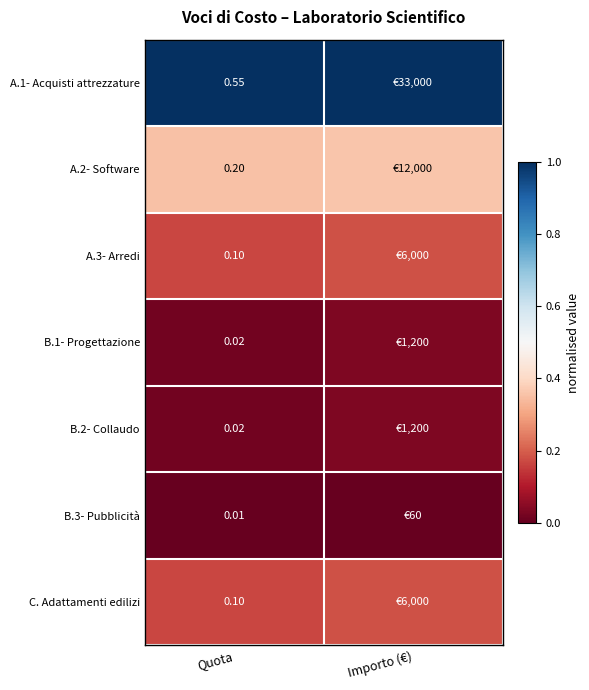

Count the number of data series in this chart.

7